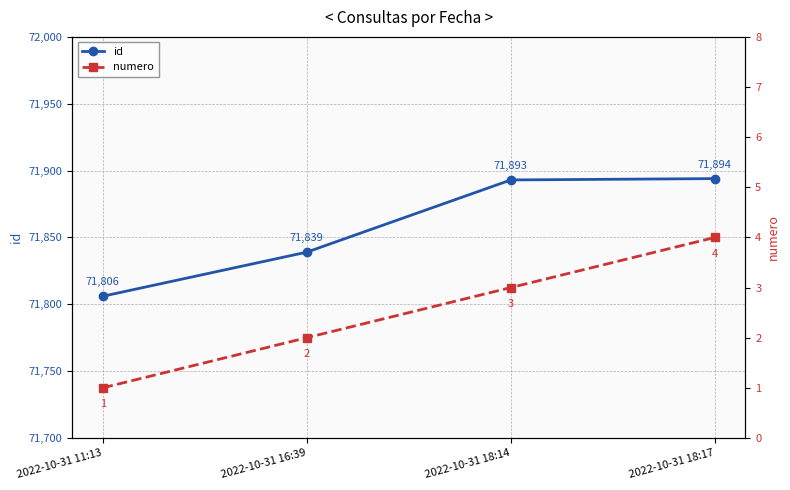

Which category has the lowest value in the id series?

2022-10-31 11:13